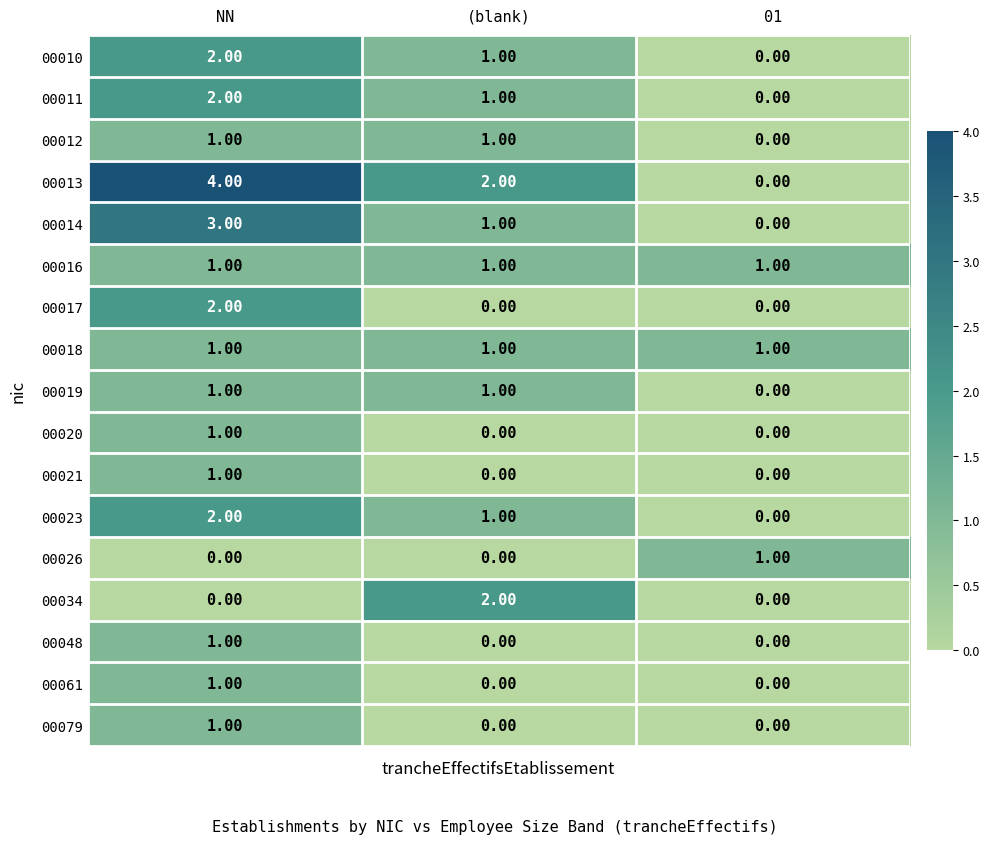

What is the total value across all series at (blank)?

12